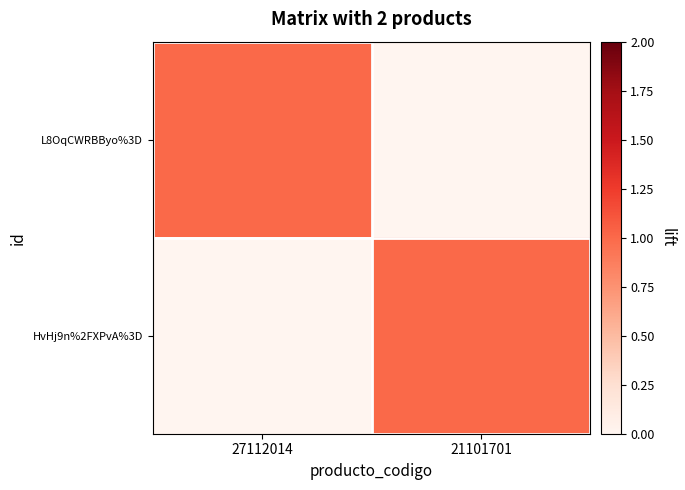

Between 27112014 and 21101701, which series saw the biggest shift?

L8OqCWRBByo%3D